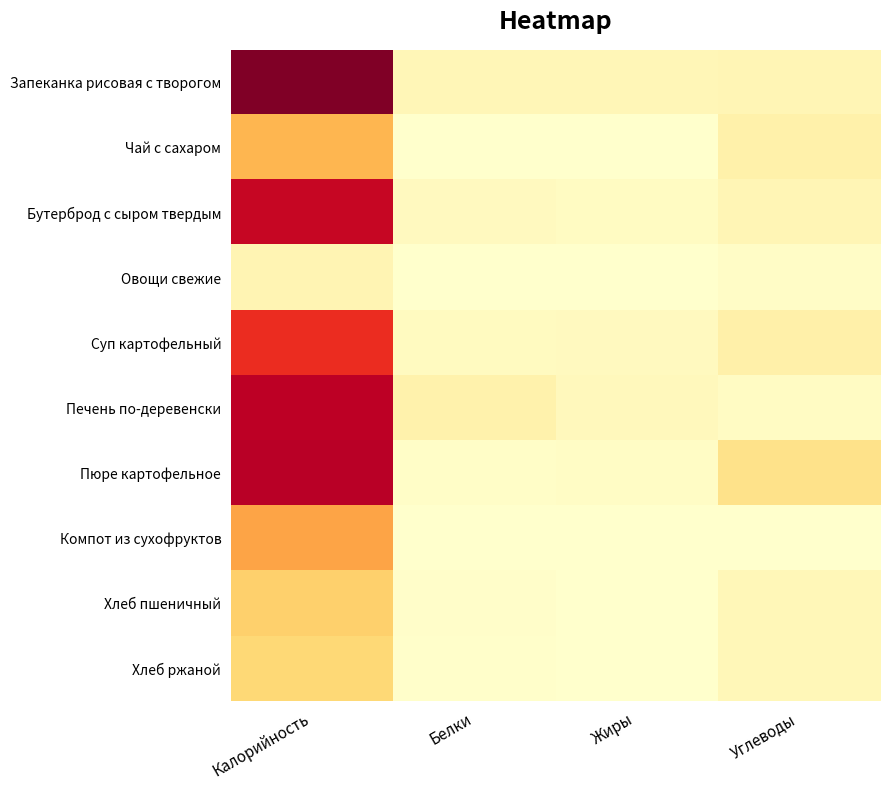

What is the total value across all series at Белки?

65.6